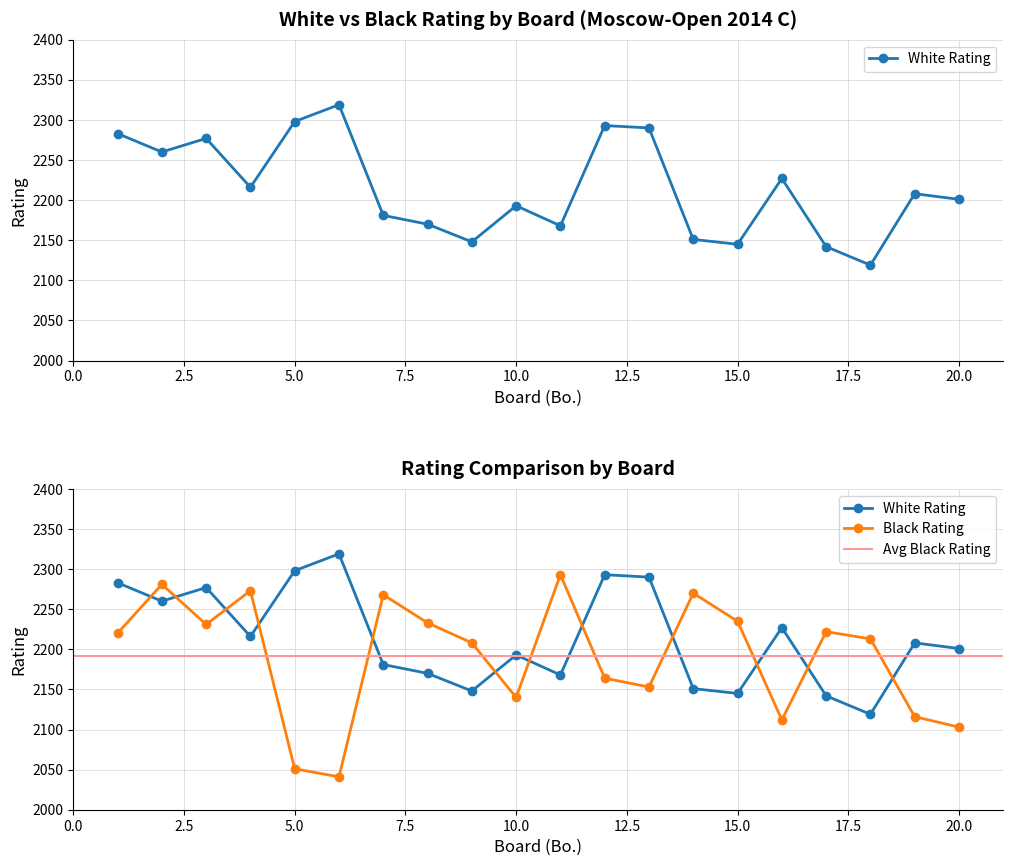

What is the greatest value displayed?

2319